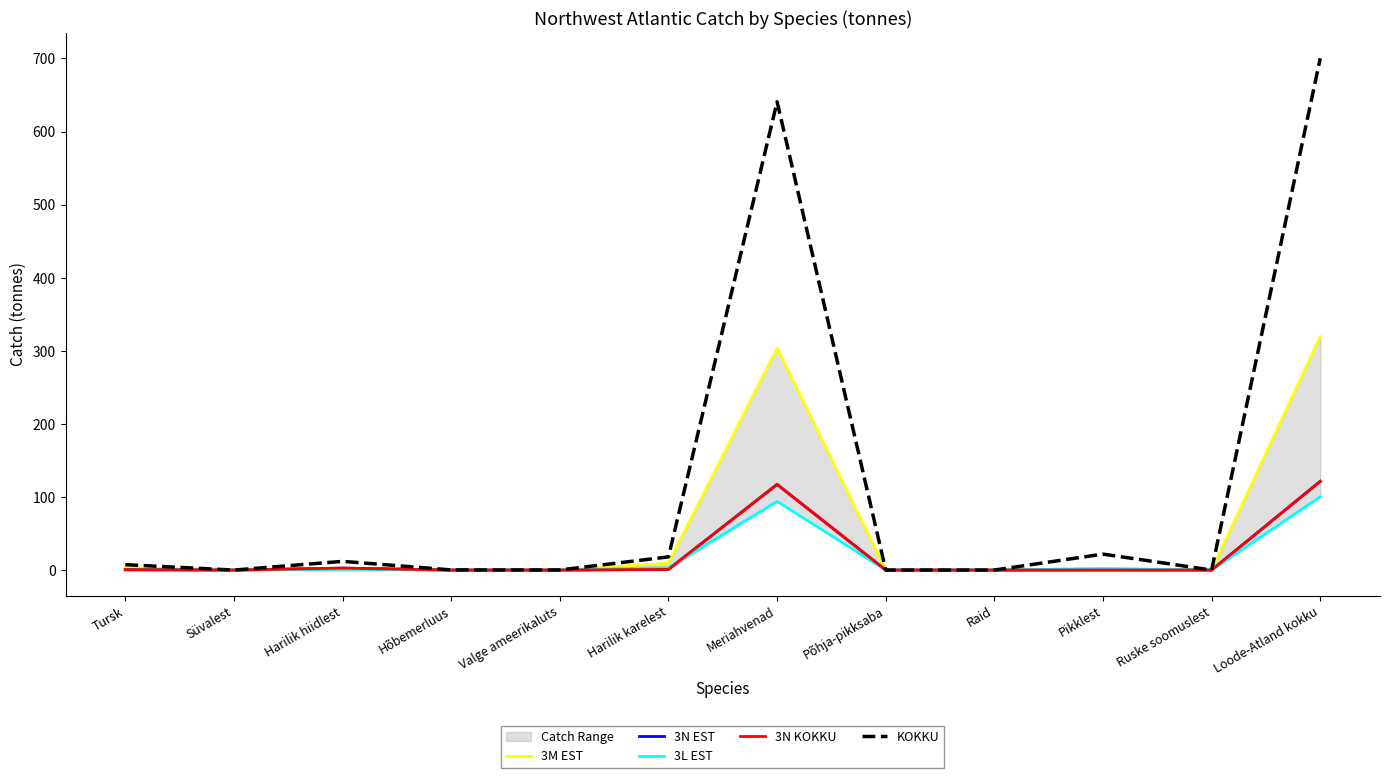

Is the value of 3N EST at Tursk greater than the value of 3M EST at Ruske soomuslest?

Yes